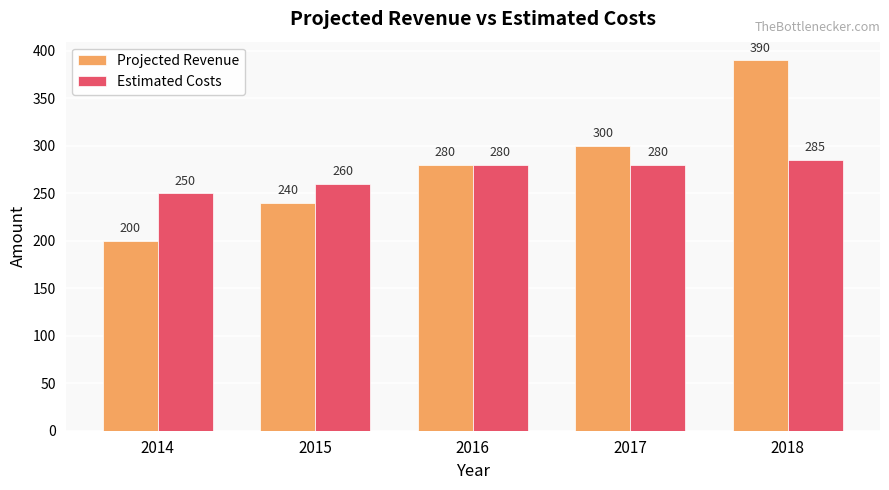

Which series has the largest total across all categories?

Projected Revenue